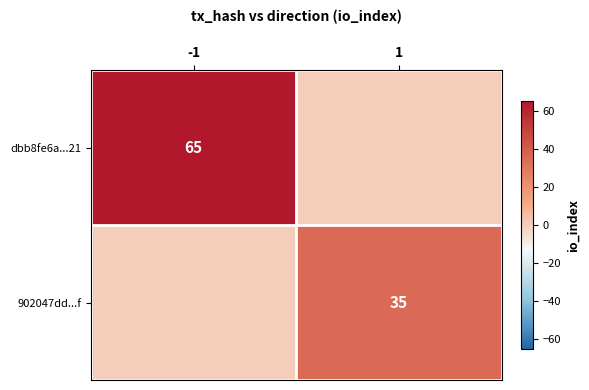

Is it true that dbb8fe6a...21 equals 65 at -1?

True